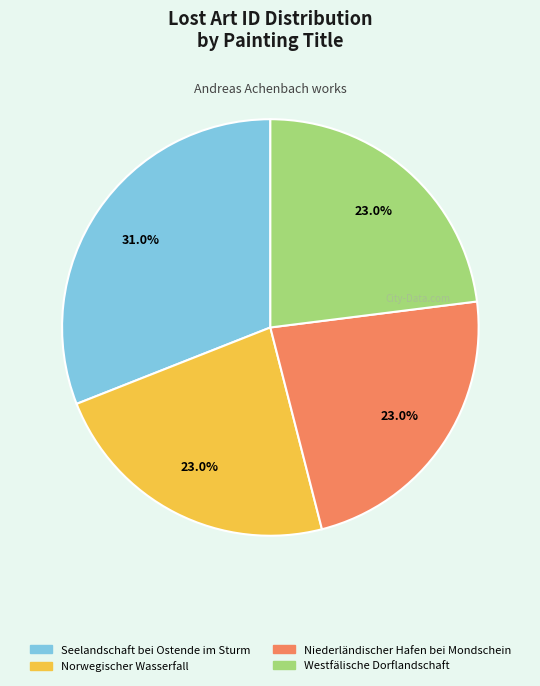

Does any single category account for the majority?

No